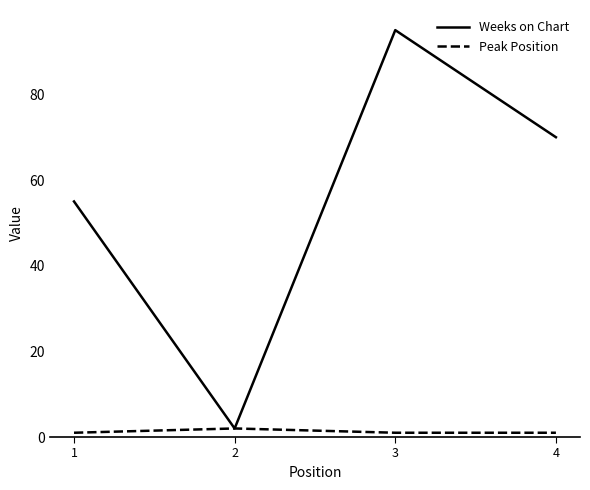

True or false: Weeks on Chart has a value of 102 at 4.

False